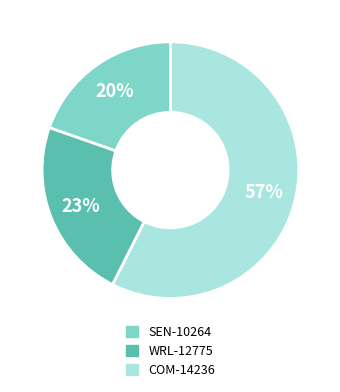

To the nearest percent, what is the average slice percentage?

33%